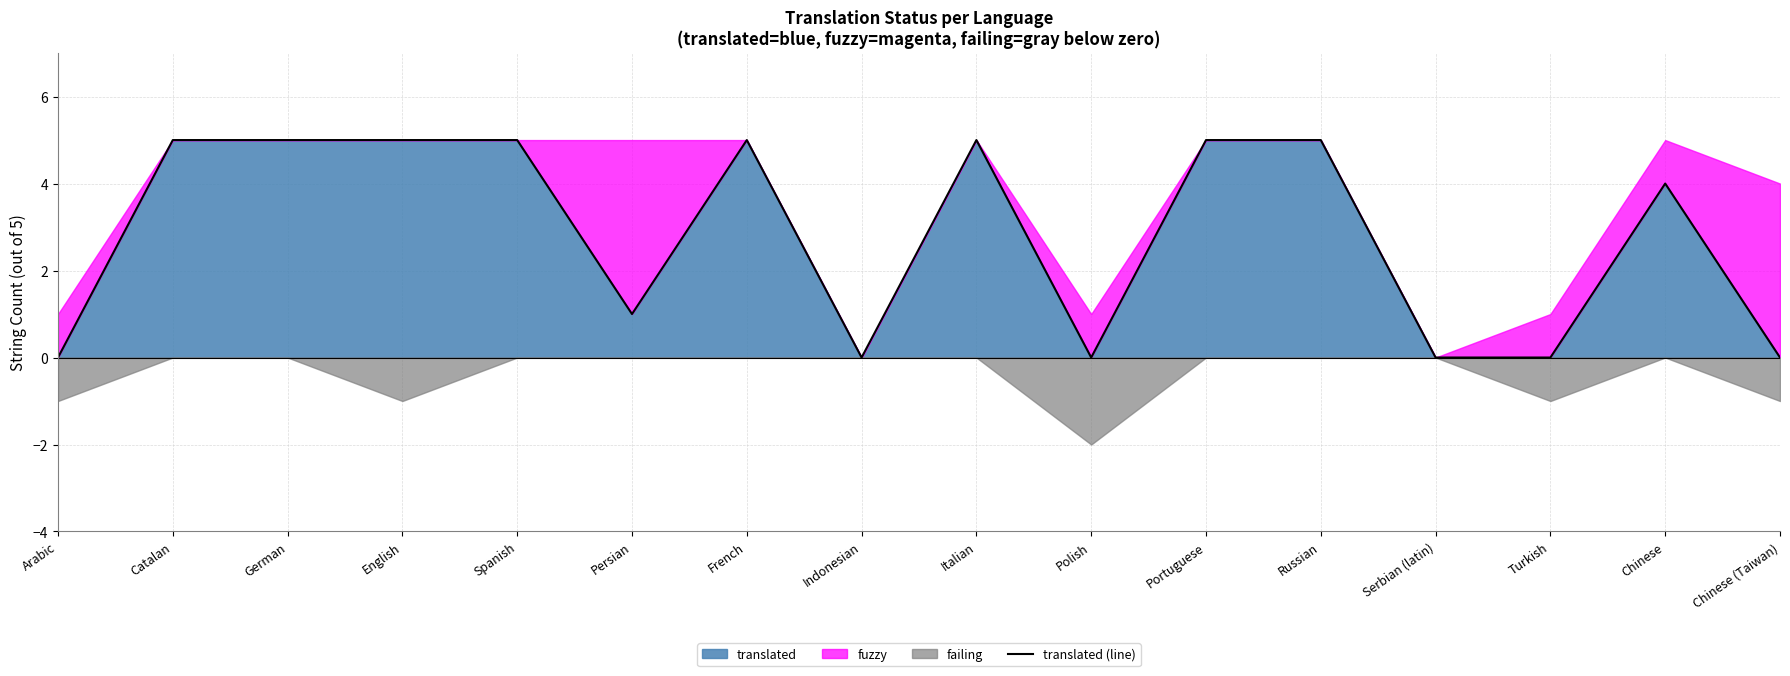

At which category does the chart reach its peak across all series?

Catalan